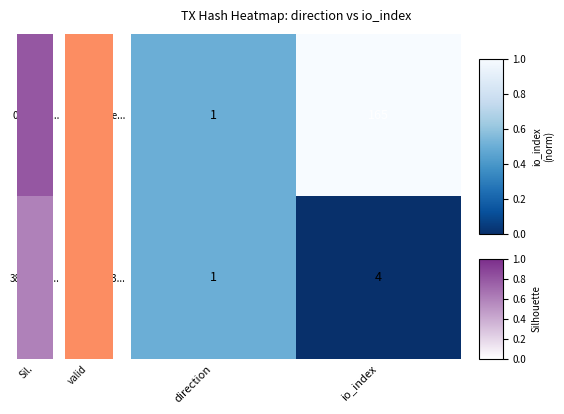

The 38cf1d33... series shows 4 at io_index. True or false?

True